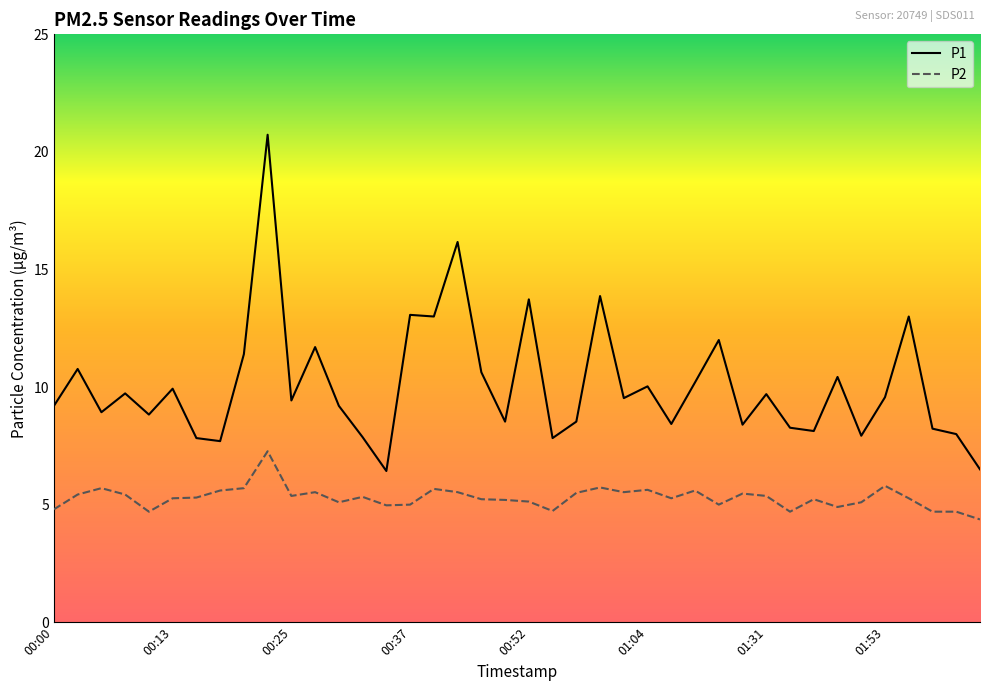

What is the greatest value displayed?

20.7